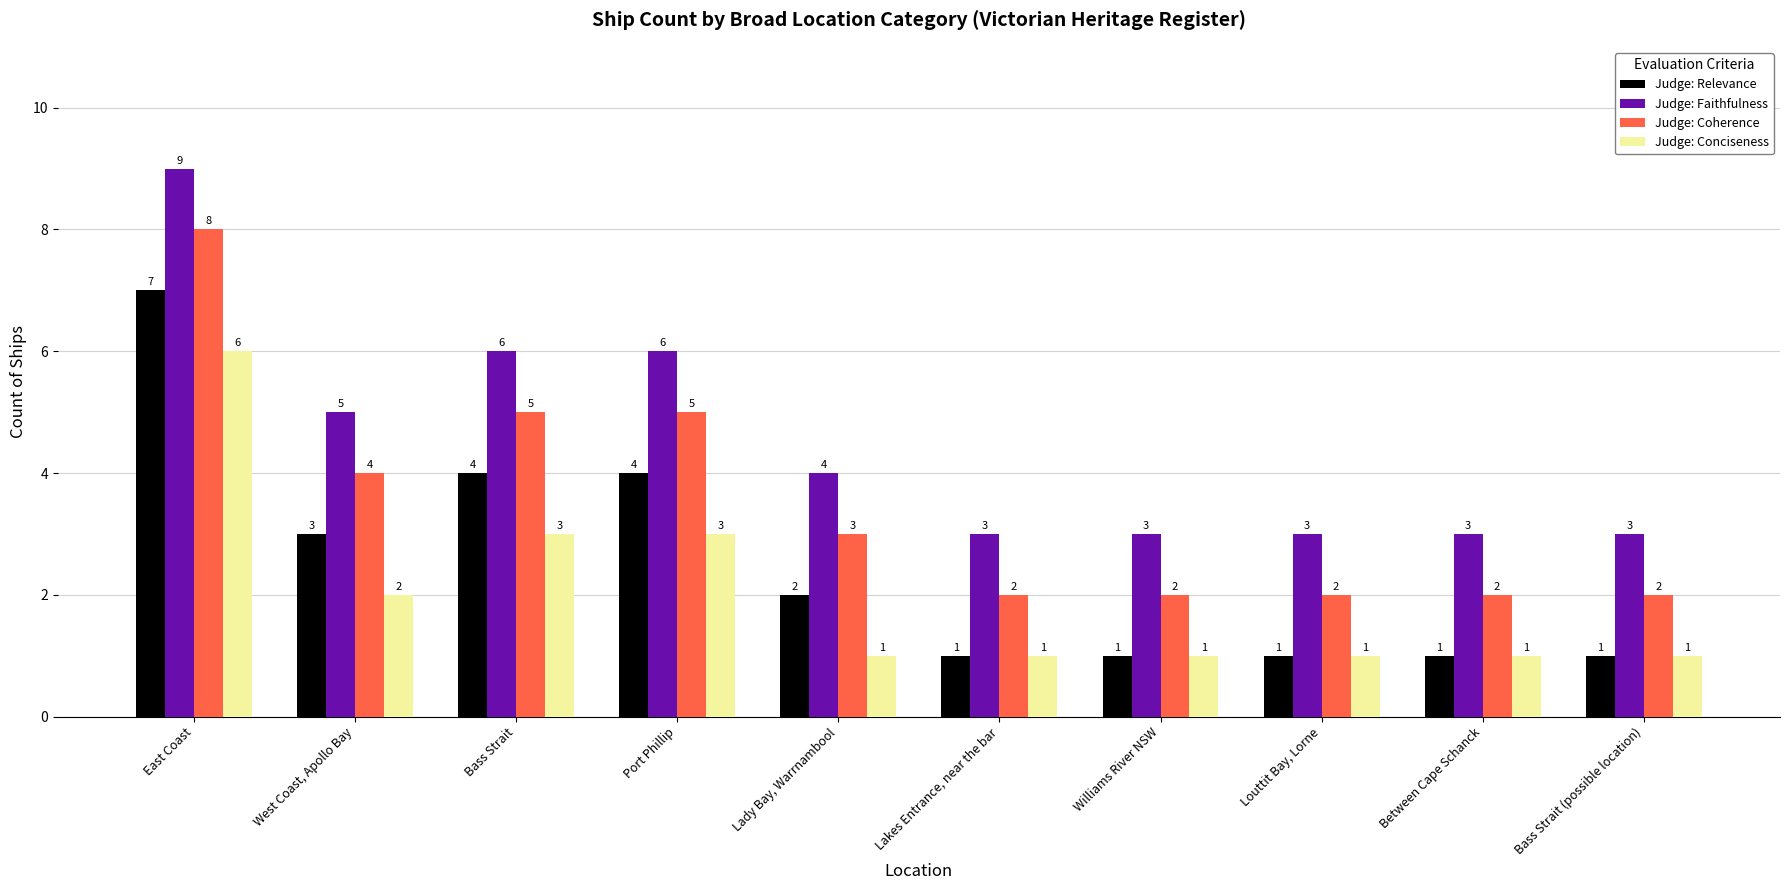

List the series in order of their peak value, lowest first.

Judge: Conciseness, Judge: Relevance, Judge: Coherence, Judge: Faithfulness